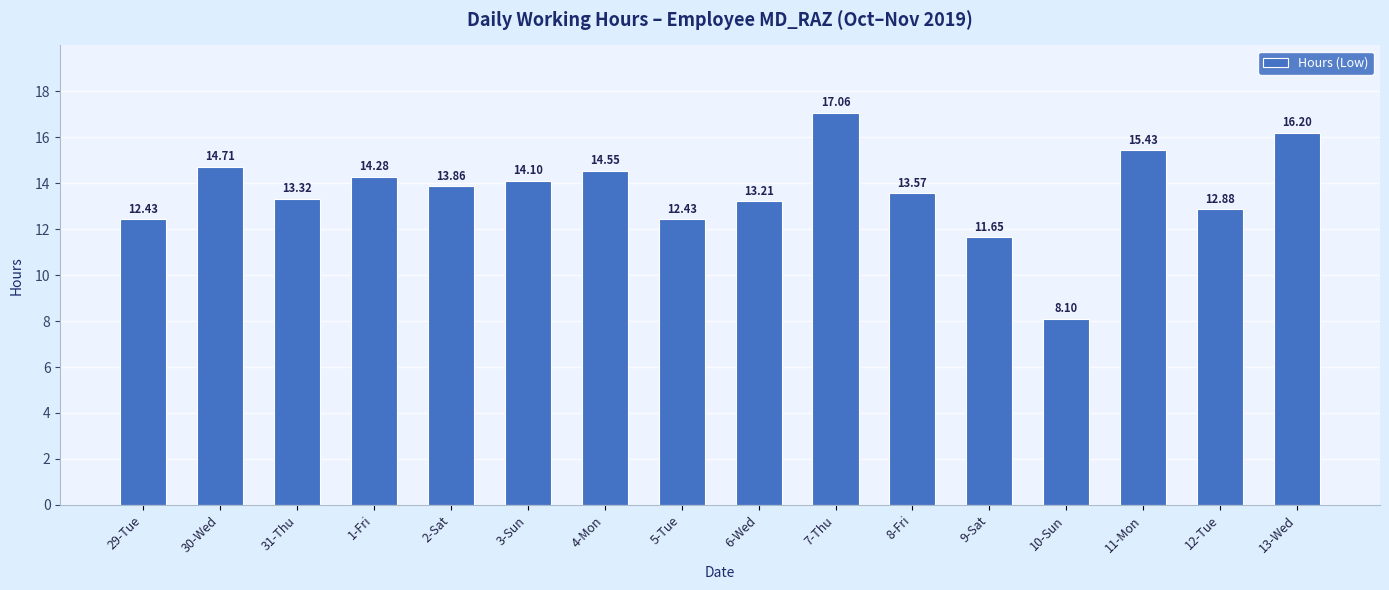

Count the number of categories in the chart.

16